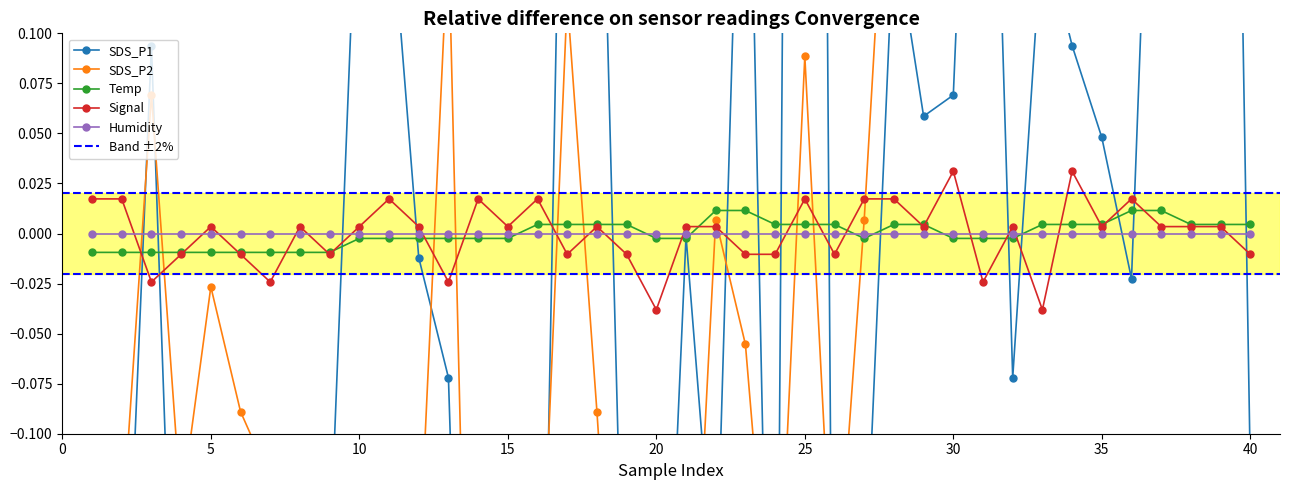

How many values in the Signal series are below 0?

15